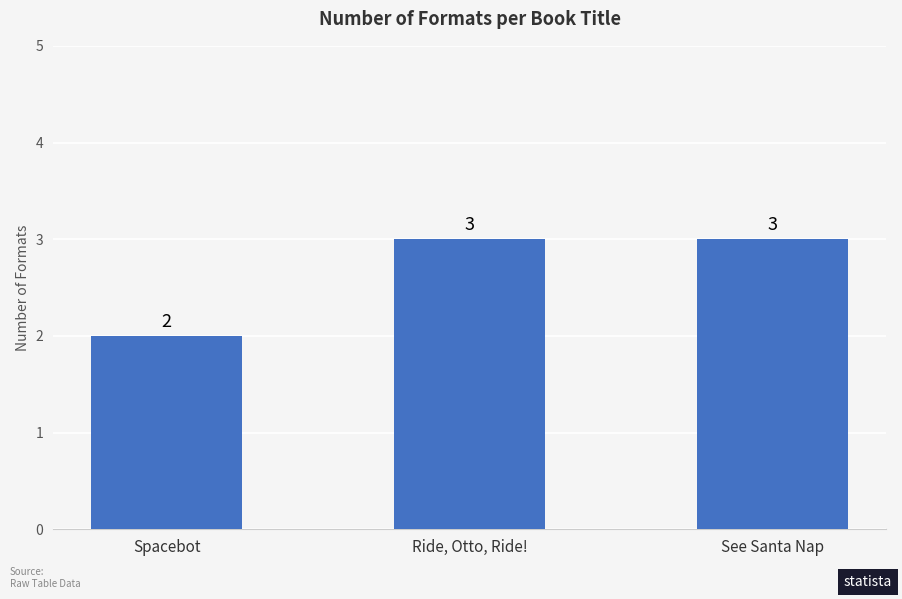

True or false: the data shows 1 at Ride, Otto, Ride!.

False